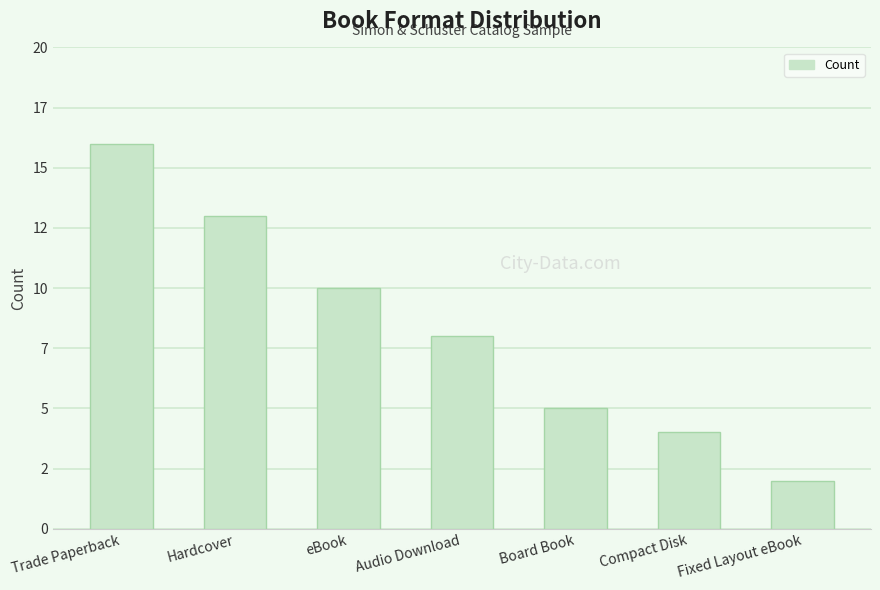

What is the label of the 2nd bar from the right?

Compact Disk